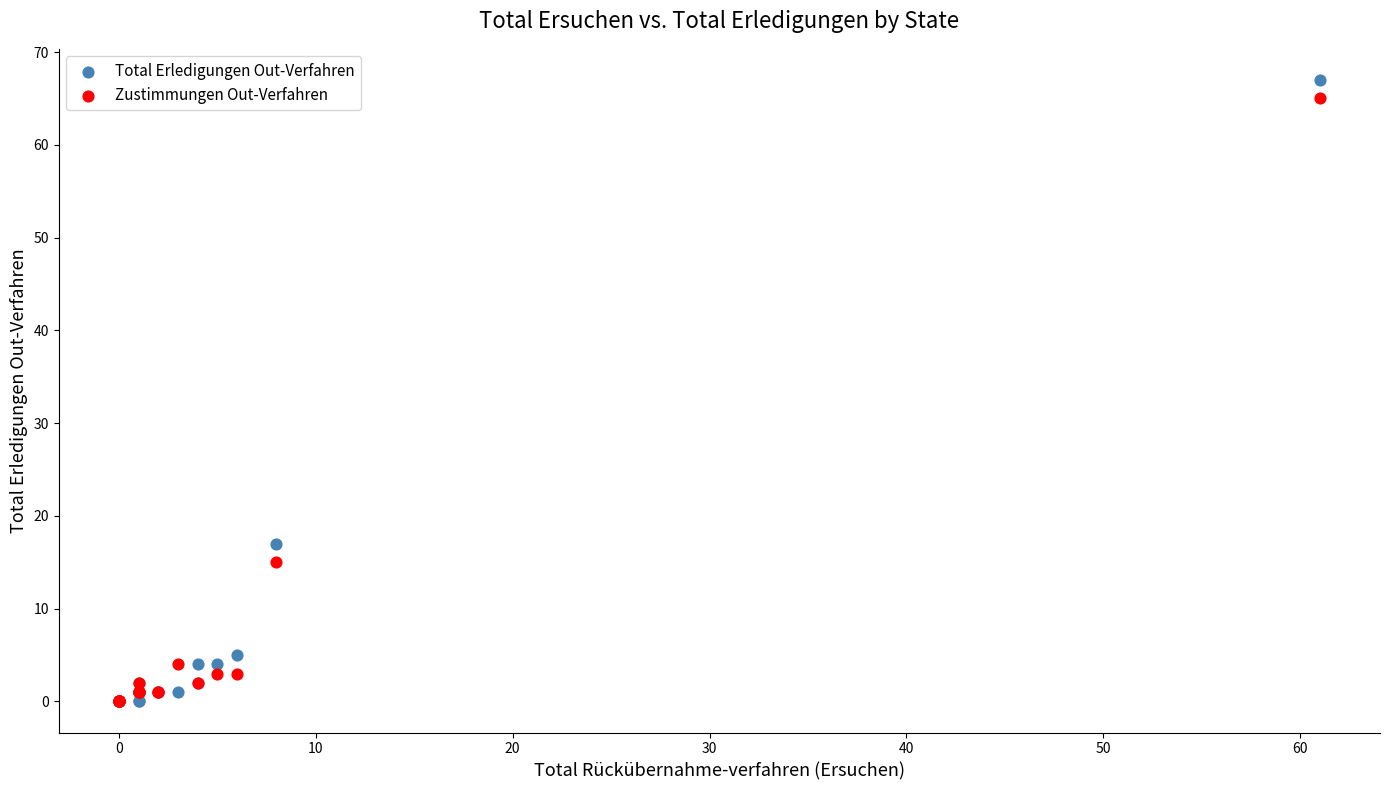

Which series contains the highest Y value?

Total Erledigungen Out-Verfahren